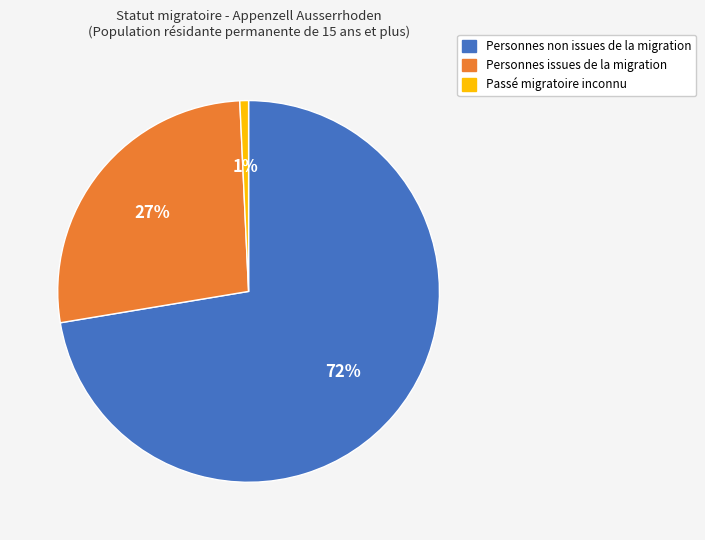

To the nearest percent, what is the average slice percentage?

33%